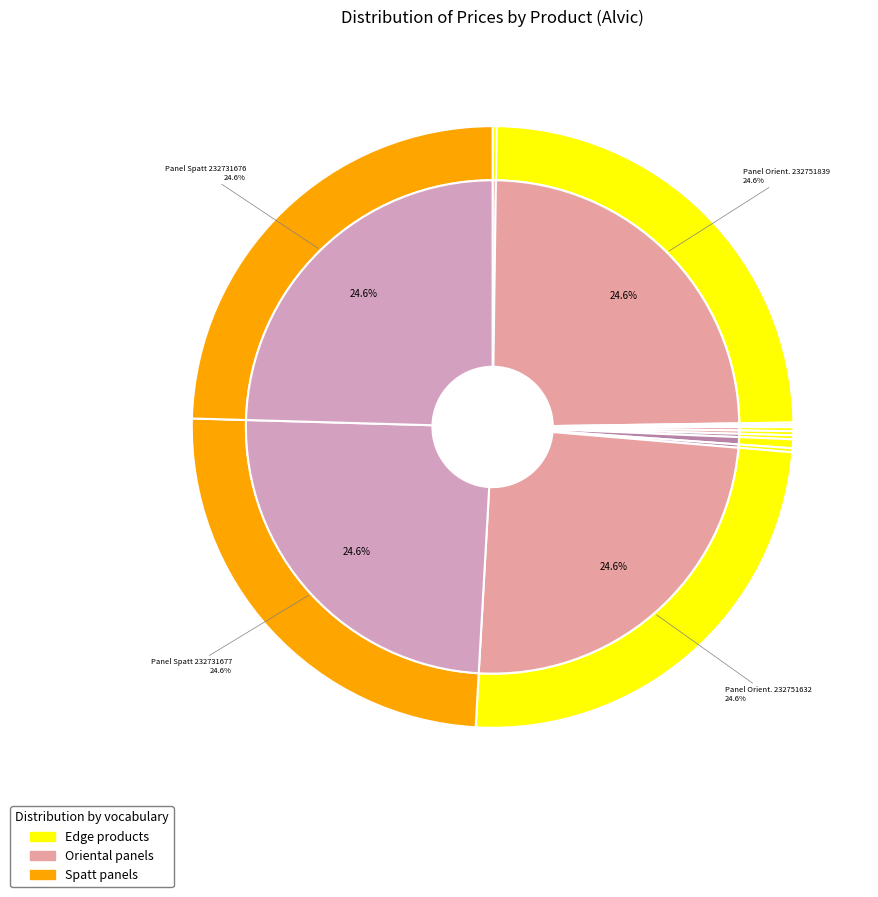

Combined, do The edge of Alvic Oriental (258021632) and Edge of Alvic Spatt (232781676) account for over 50%?

No